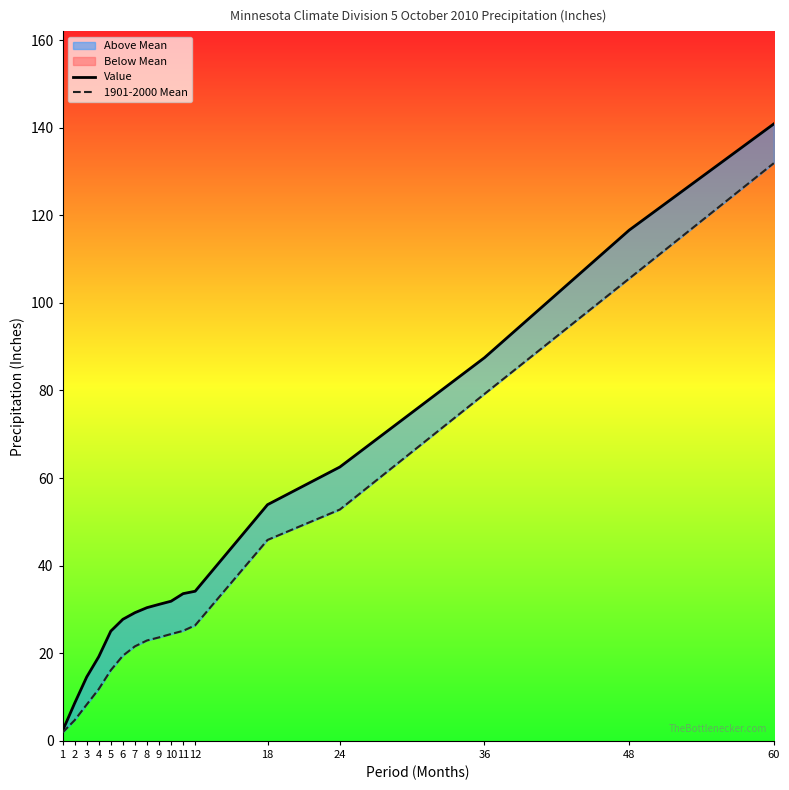

Which has a higher value, 24 or 8?

24